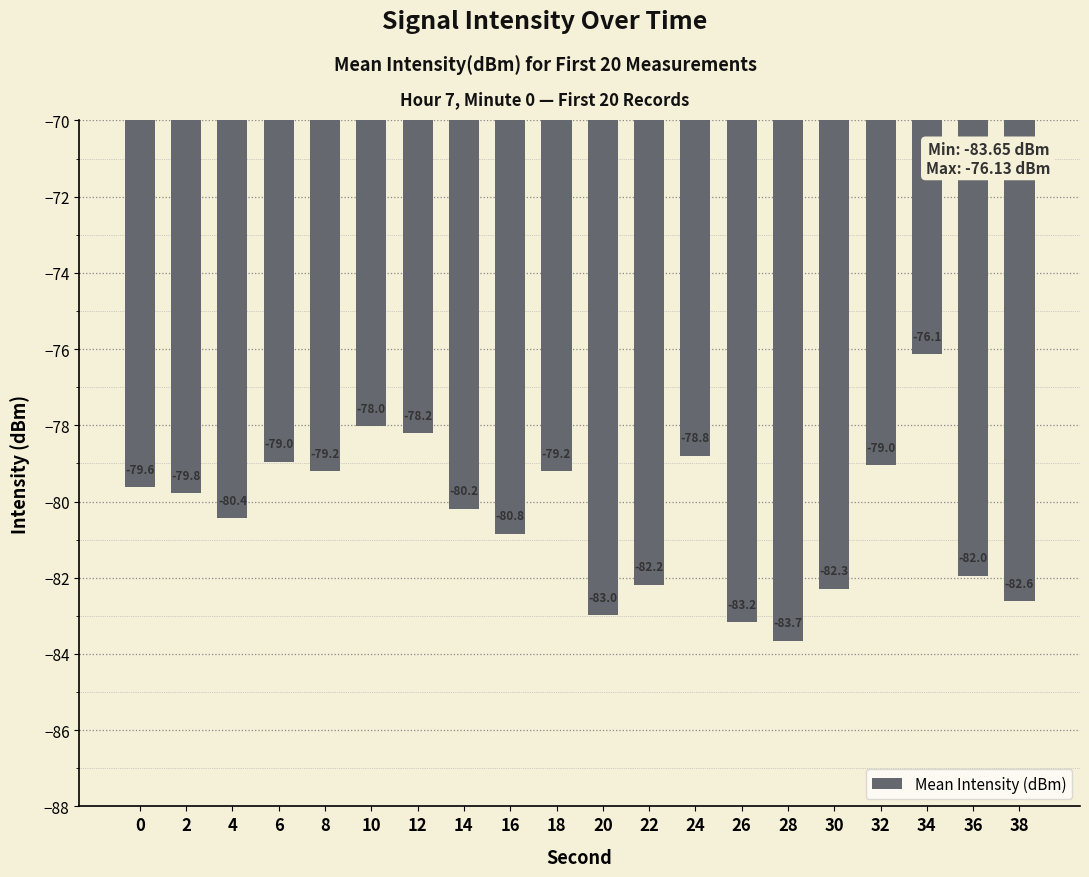

Where does the data first go above -79?

6